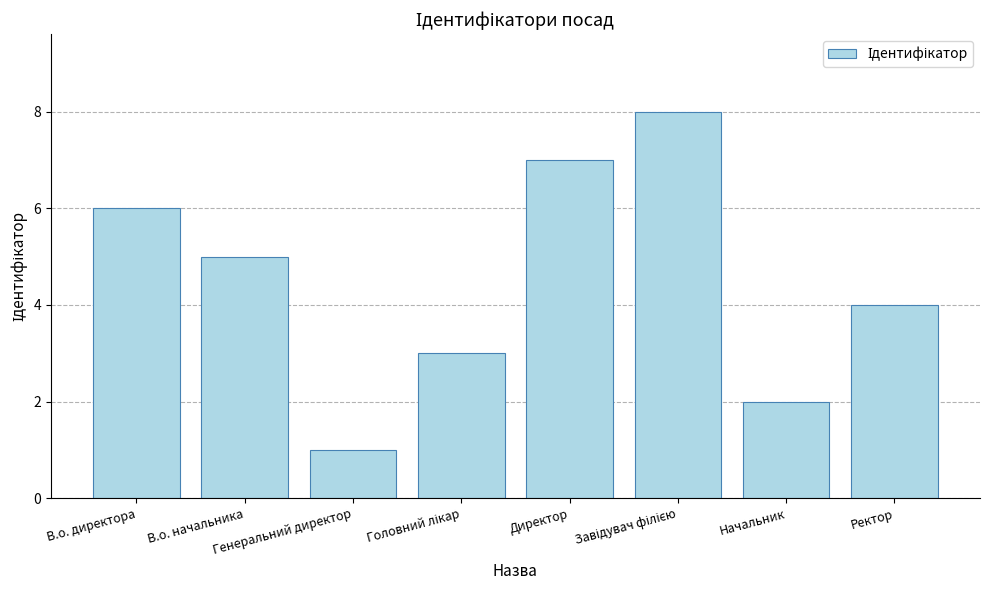

What is the difference between the second highest and second lowest values?

5